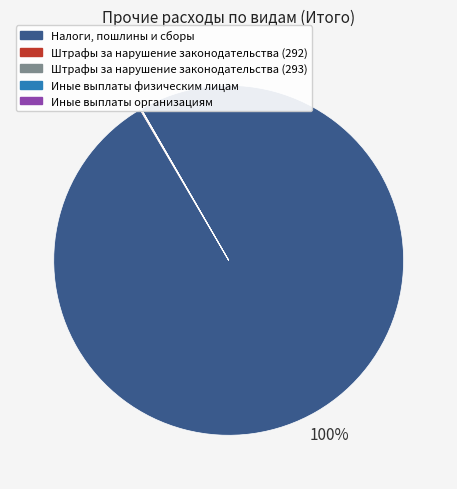

Is there any slice that represents more than half of the pie?

Yes